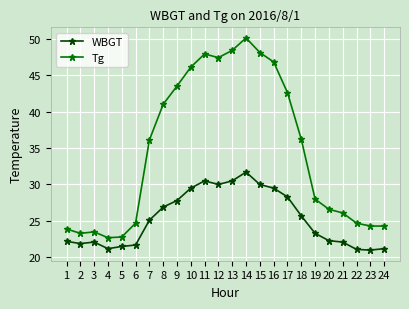

What is the sum of the WBGT values at 1 and 5?

43.7